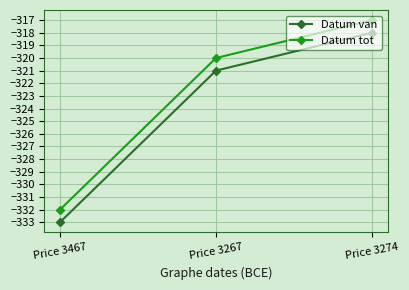

Is it true that Datum van equals -318 at Price 3274?

True